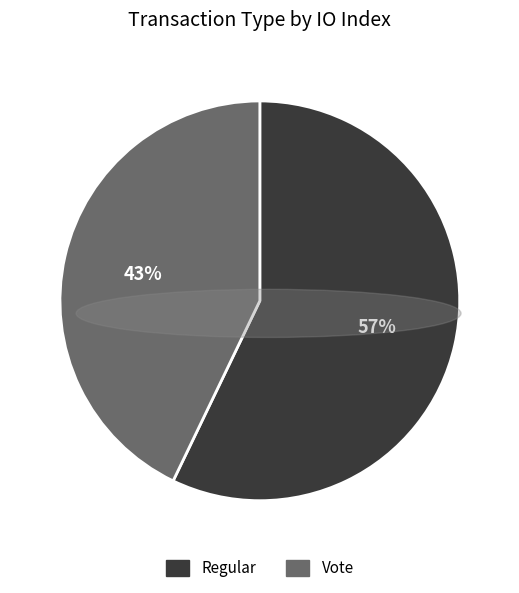

Does Vote represent more than half of the total?

No